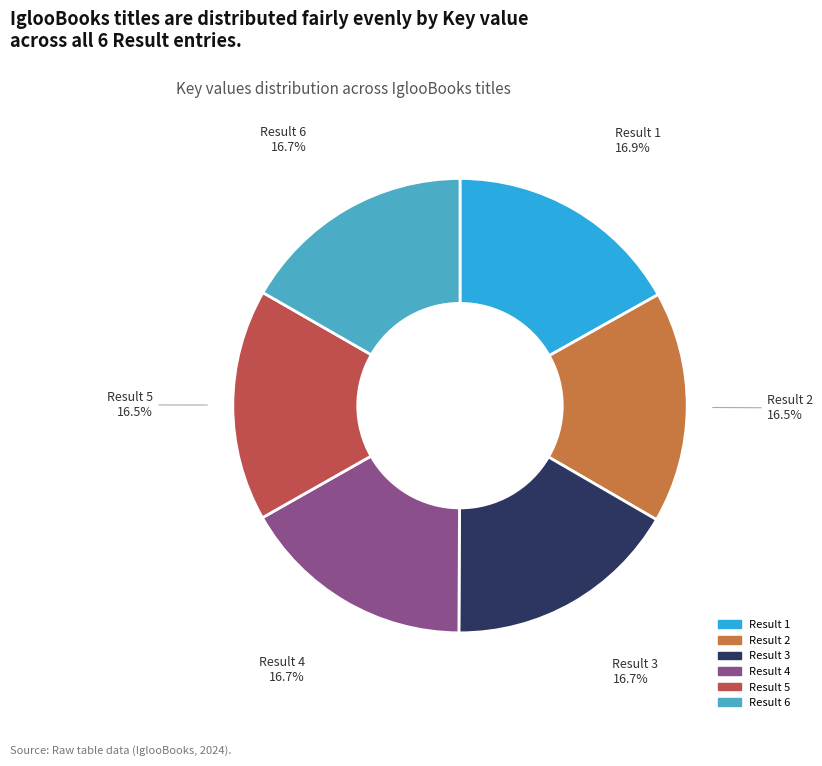

Is there any slice that represents more than half of the pie?

No